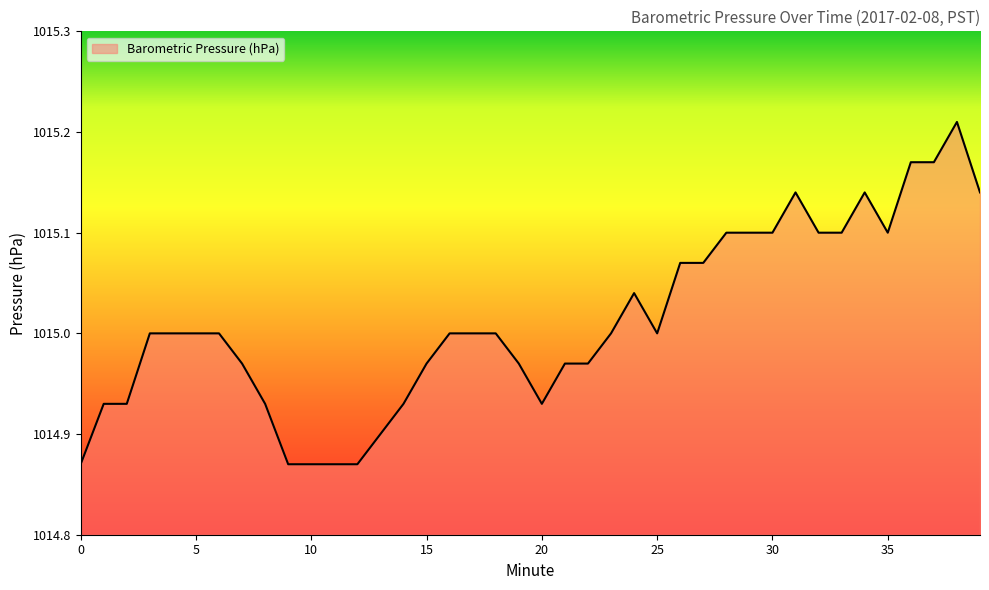

What is the difference between the maximum and minimum values?

0.3